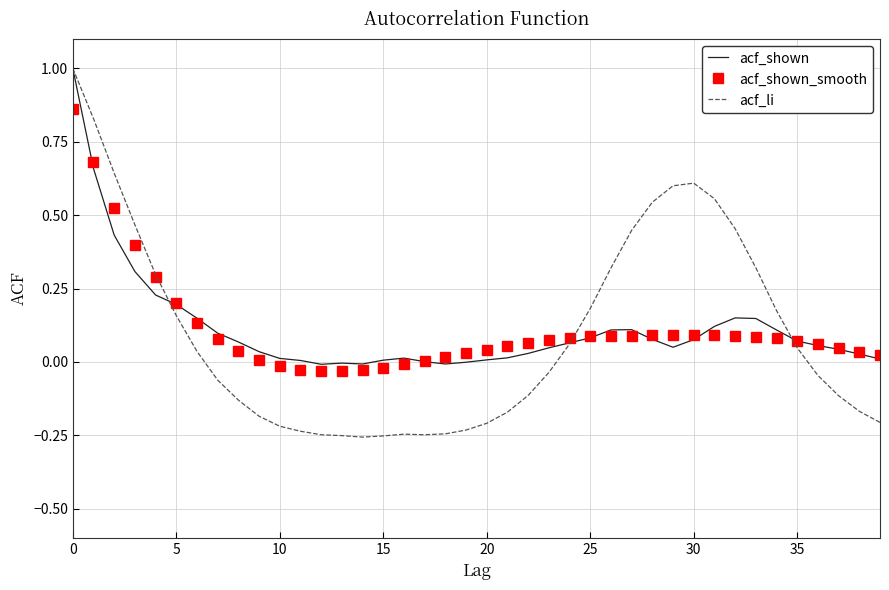

What is the maximum value shown in the chart?

1.0